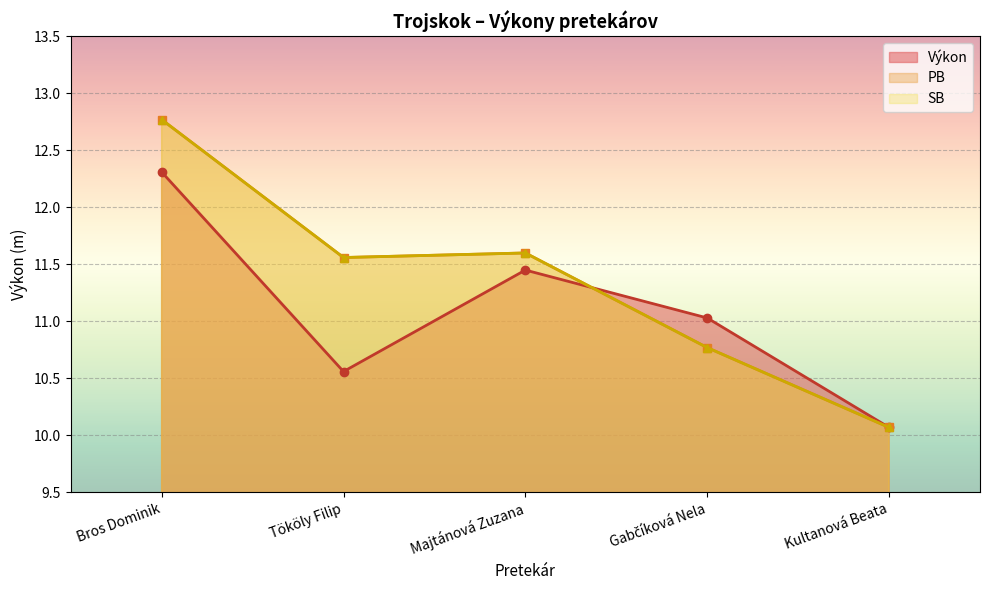

How many lines are shown in the chart?

3